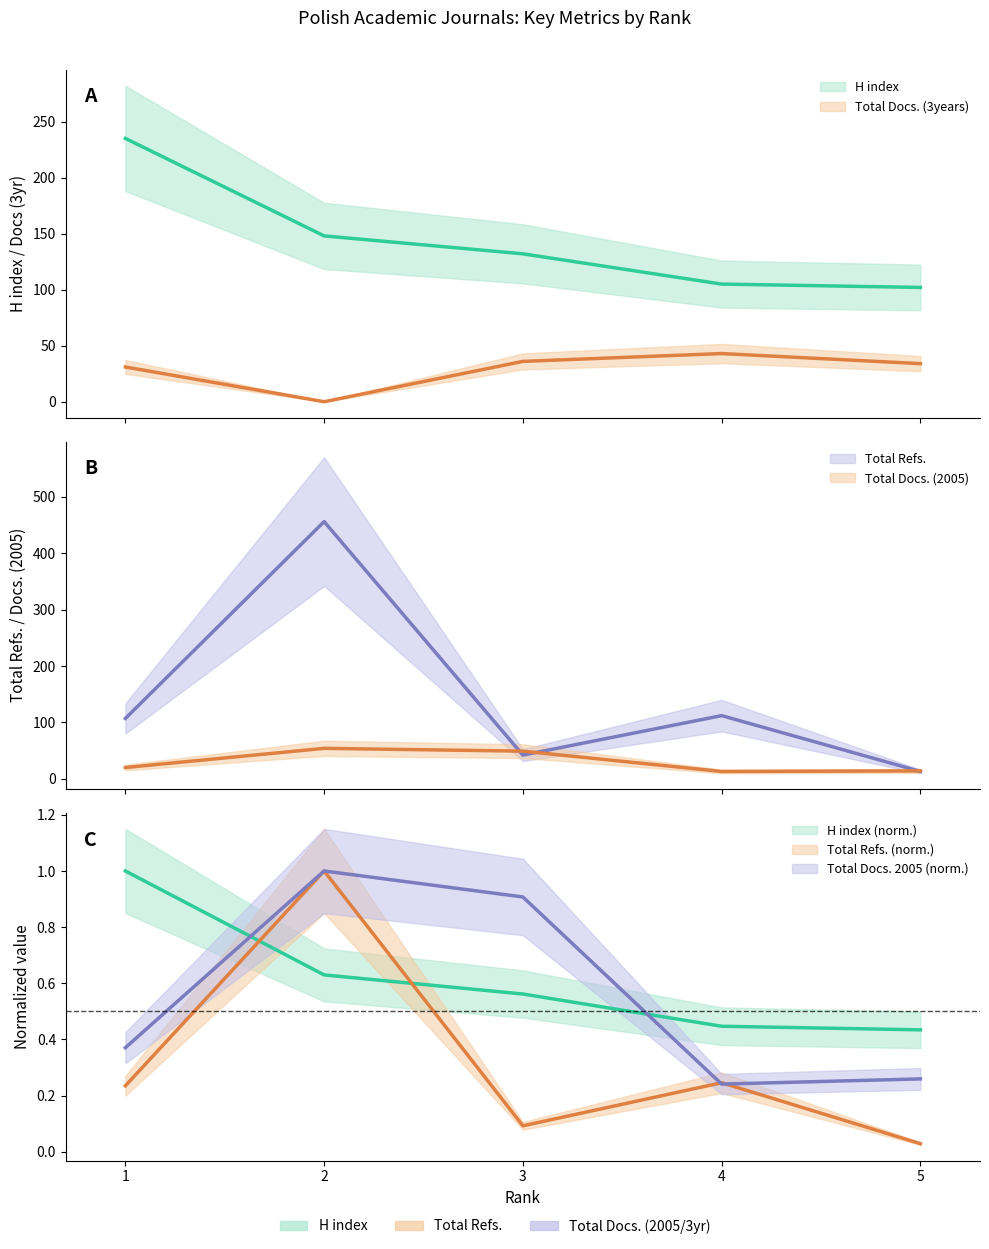

What is the minimum value for H index?

102